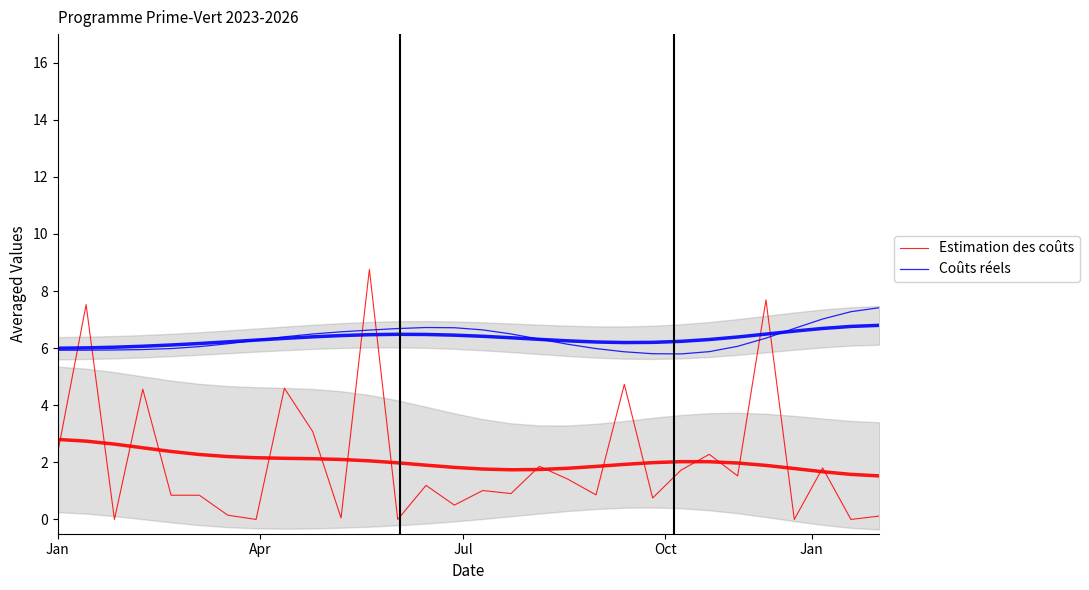

What are all the series names shown in the legend?

Estimation des coûts, Coûts réels